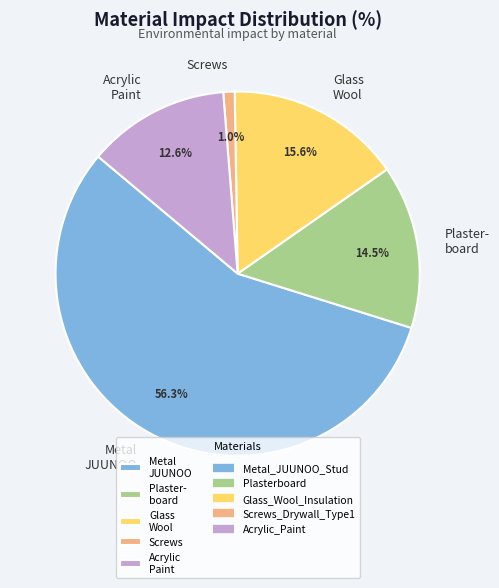

Which category has the smallest portion of the pie?

Screws